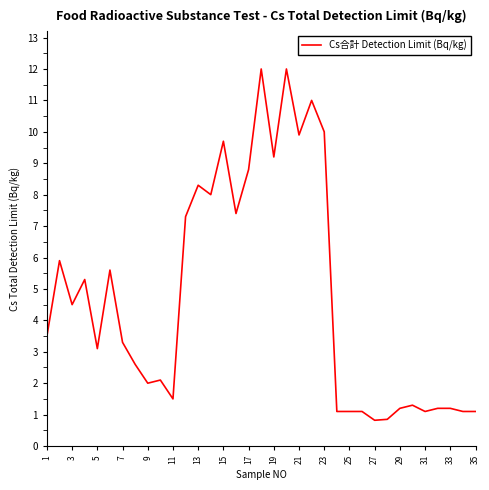

What is the greatest value displayed?

12.0